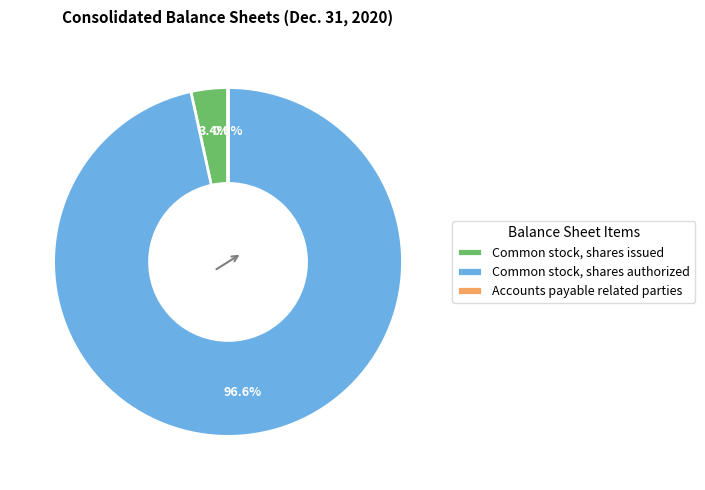

How much of the chart is everything except Common stock, shares issued?

96.6%